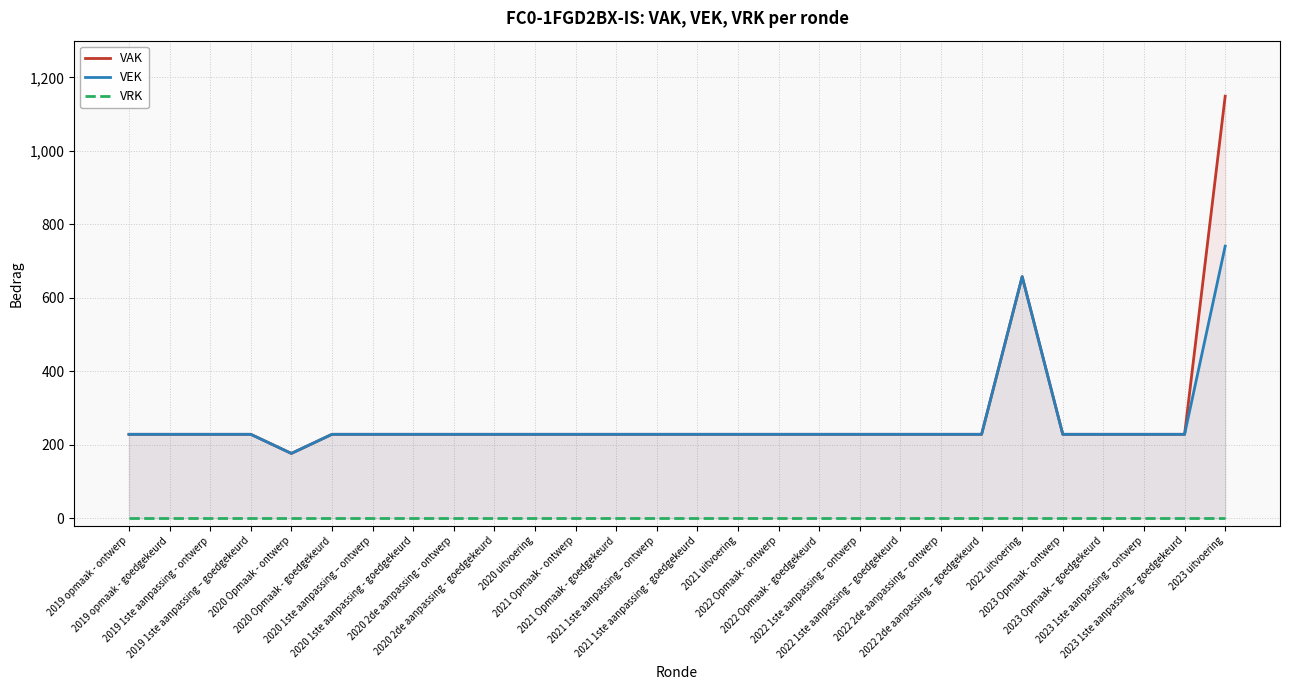

Where is the first local minimum for VEK?

2020 Opmaak - ontwerp